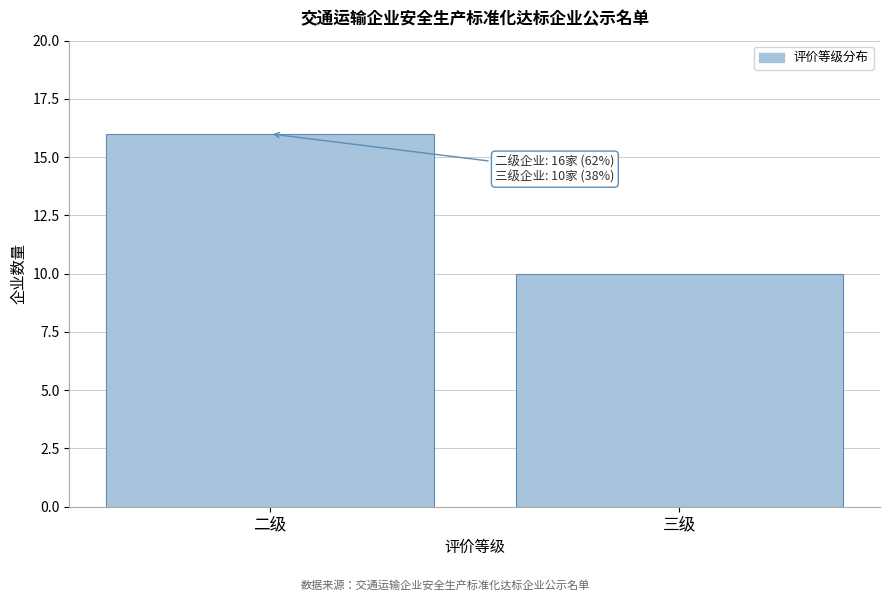

Reading right to left, transcribe all the data shown in this chart.

10	16